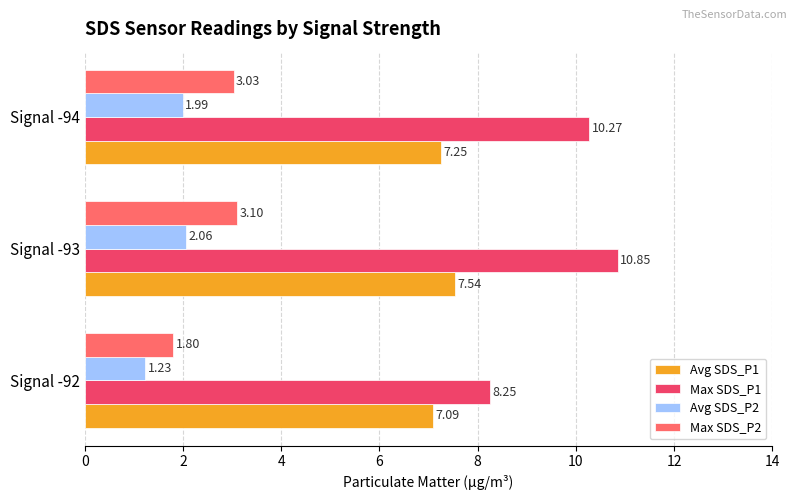

Which series has the largest total across all categories?

Max SDS_P1